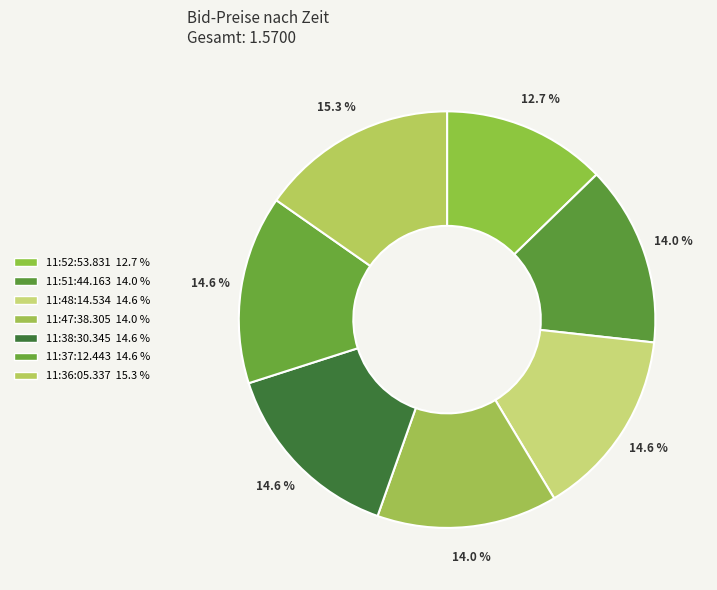

To the nearest percent, what portion does 11:52:53.831 represent?

13%